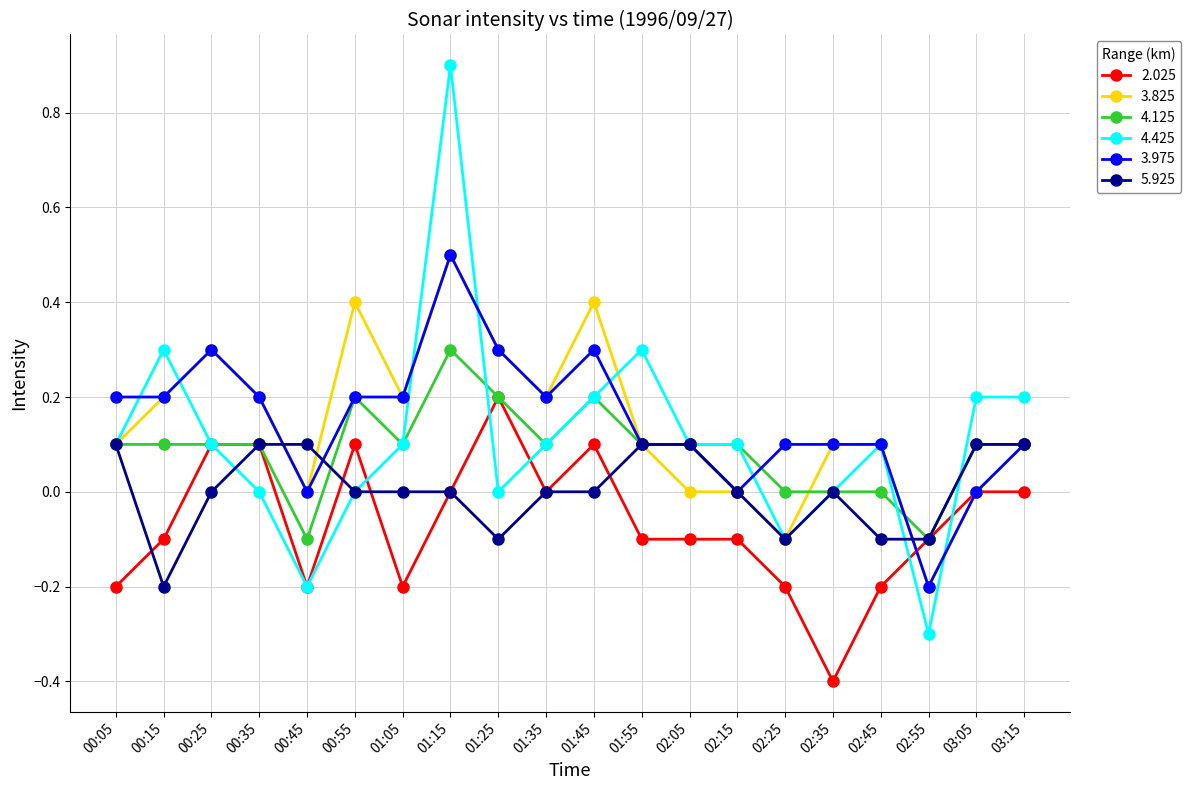

What is the label of the 6th point from the right?

02:25